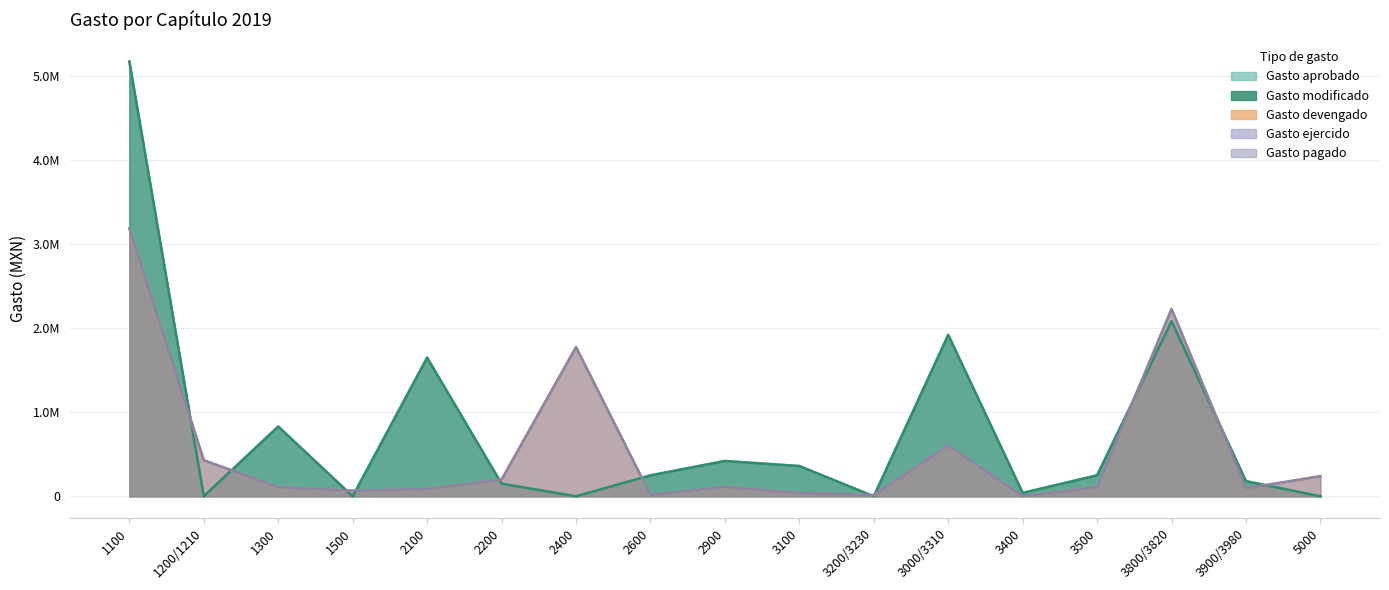

Read the Gasto devengado value at 3800/3820, to the nearest 100.

2226700